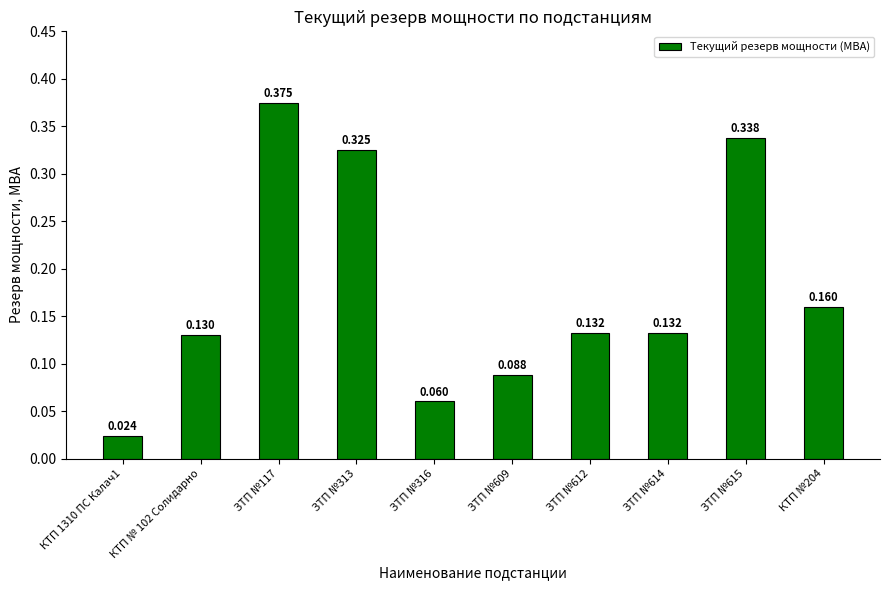

Between ЗТП №612 and КТП № 102 Солидарно, which is larger?

ЗТП №612